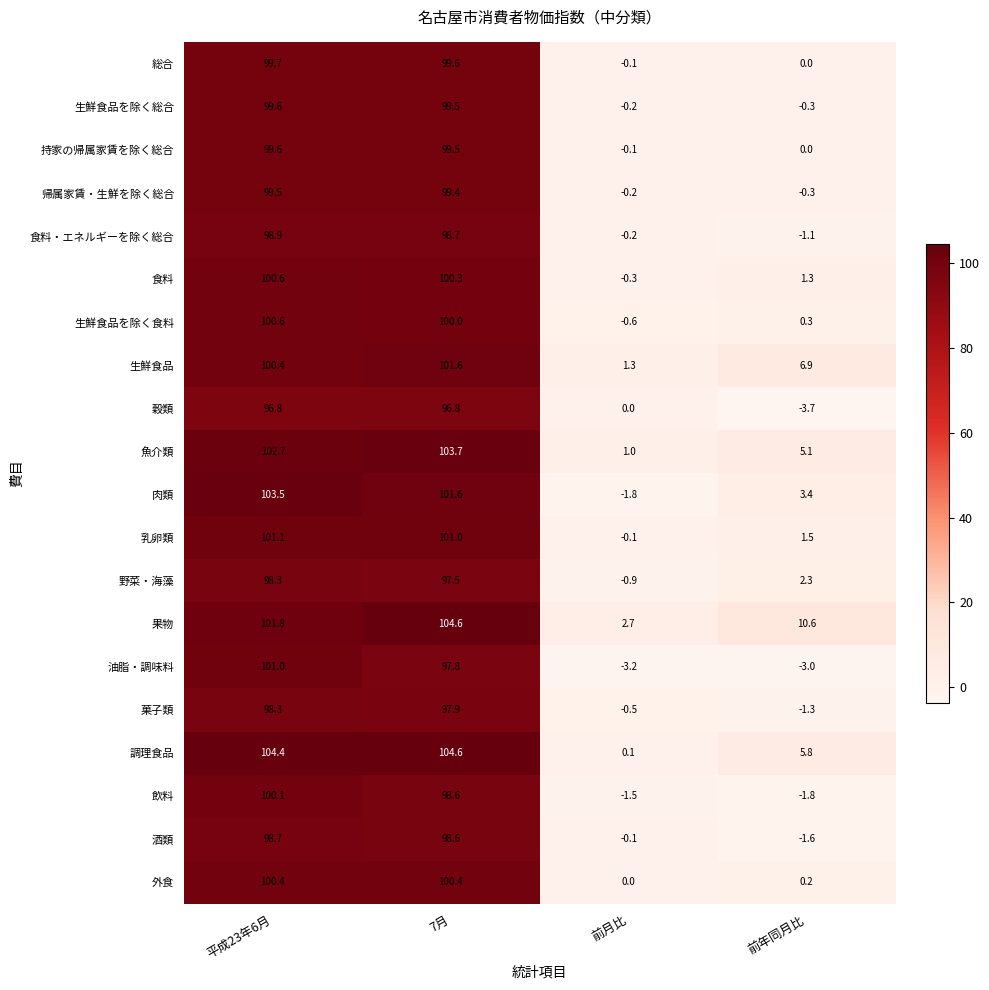

How many series are shown in this chart?

20